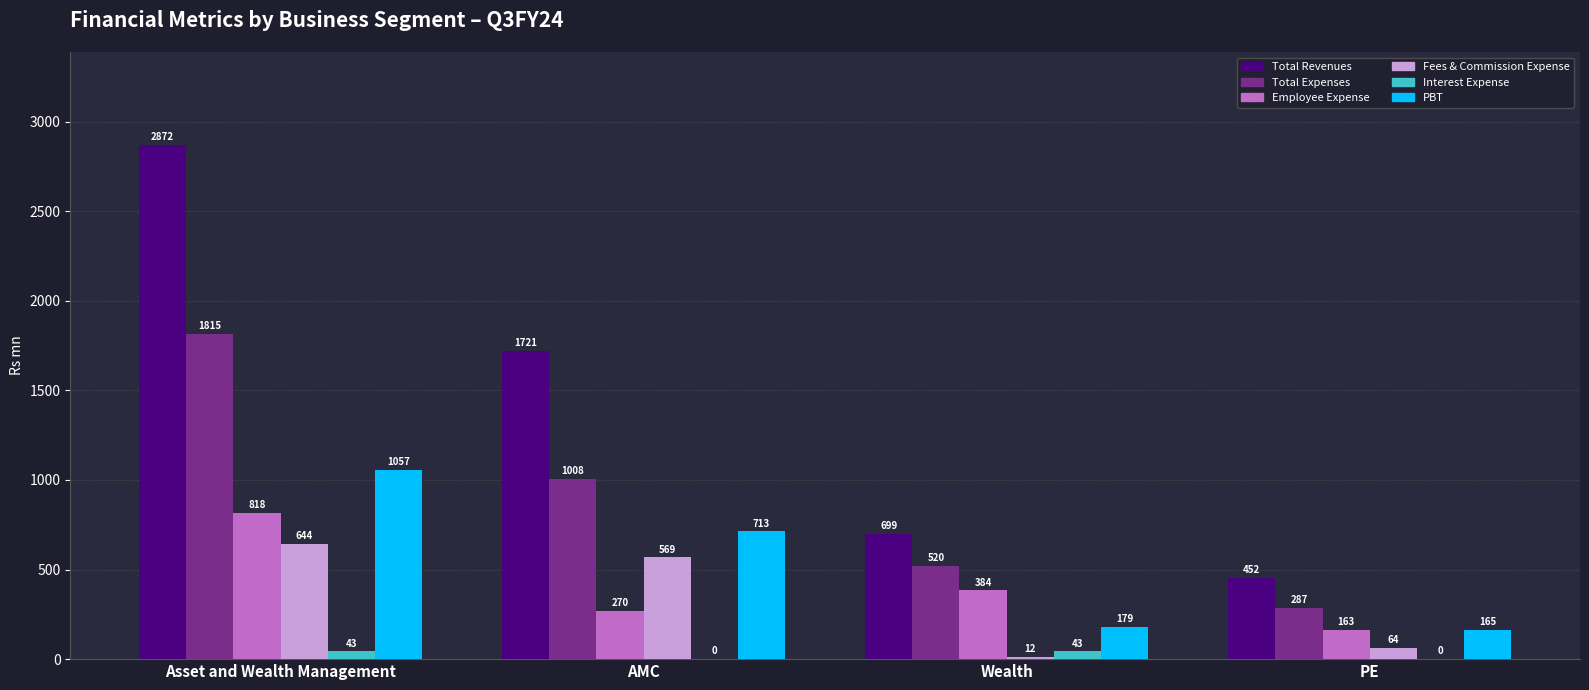

How many data points in Employee Expense are above 384?

2